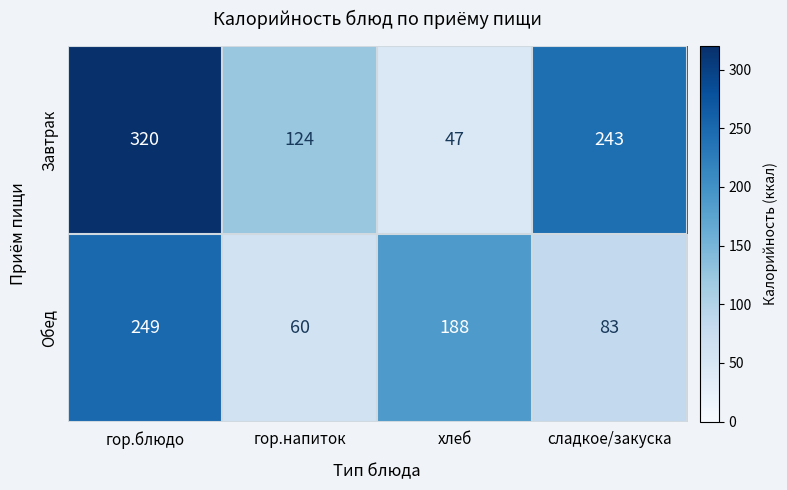

What value does the Завтрак series have at гор.напиток, to the nearest 50?

100